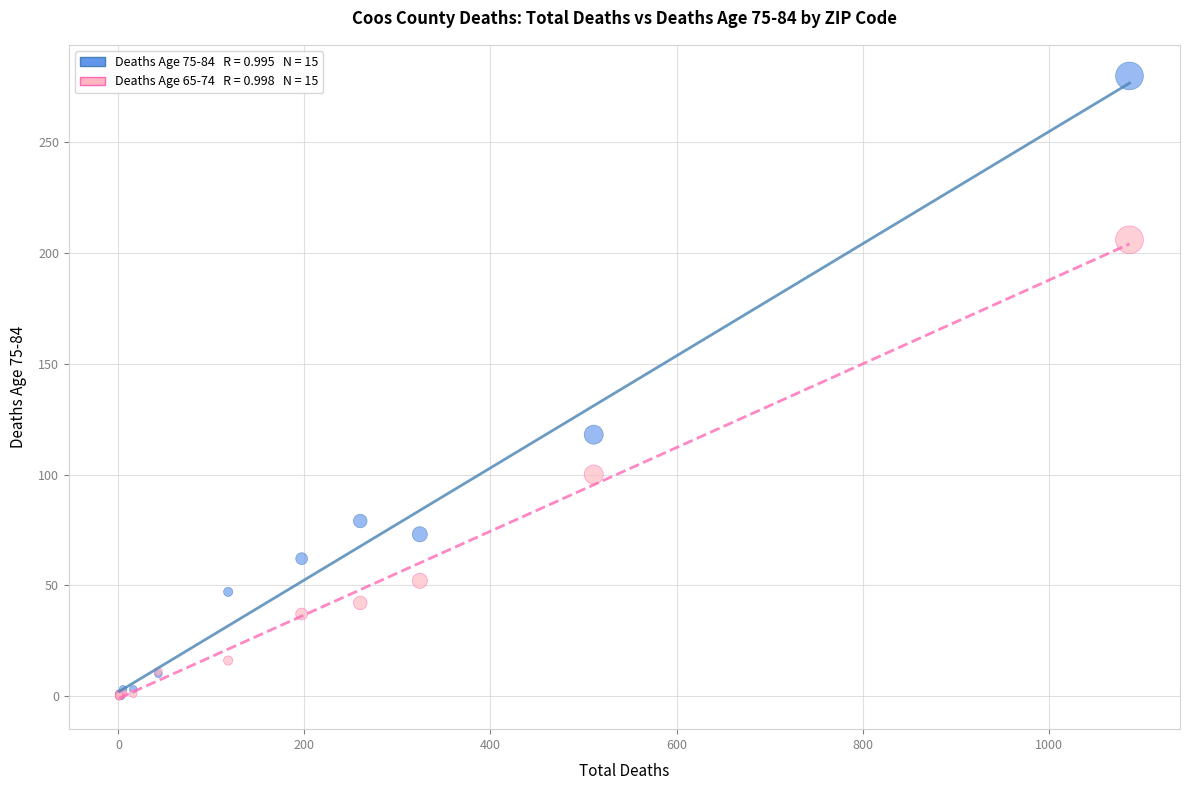

Across all series, what Y value is closest to 140?

118